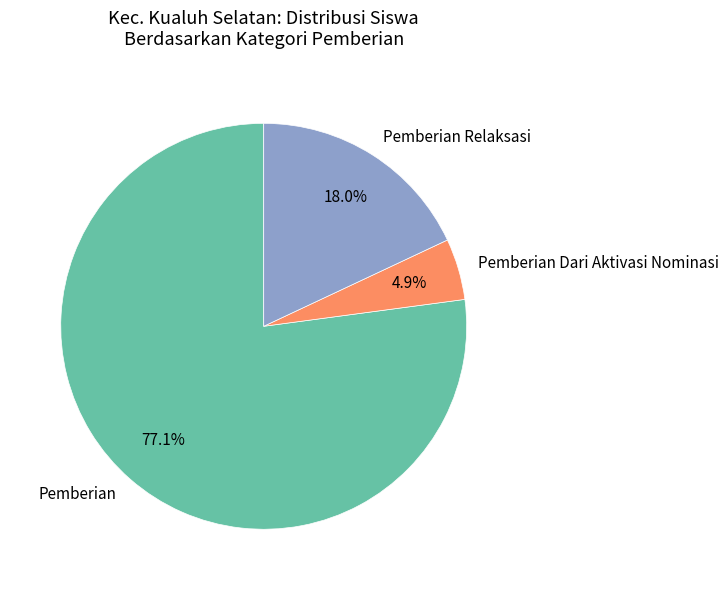

What is the largest slice in the pie chart?

Pemberian